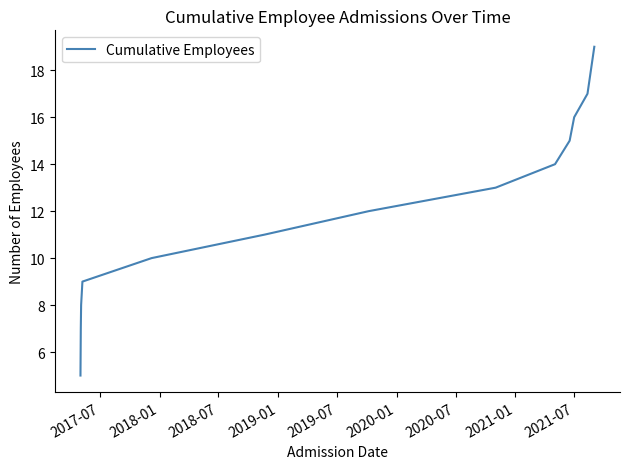

What is the maximum value shown in the chart?

19